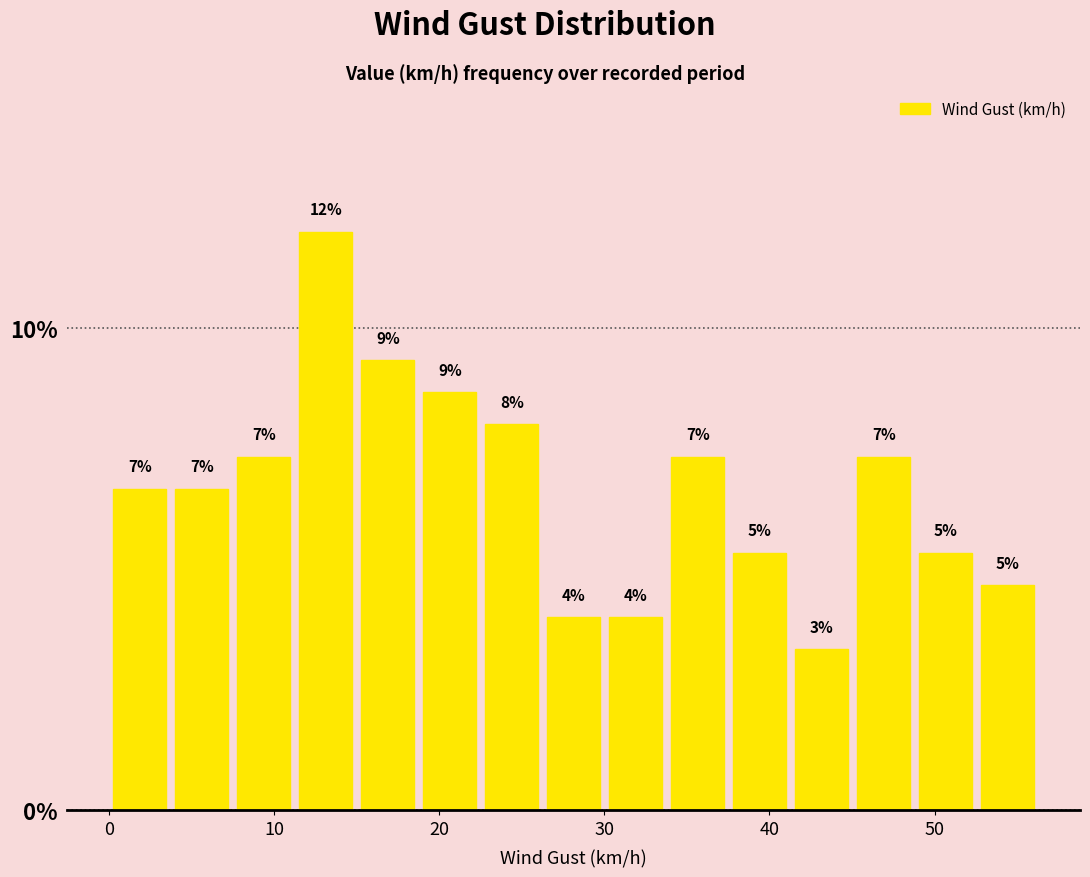

Read against the x-axis, roughly where is the centre of the tallest bar?

13